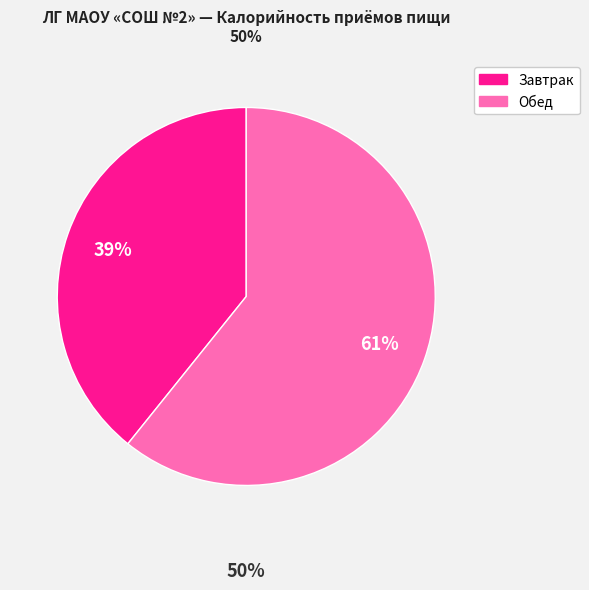

To the nearest percent, what is the average slice percentage?

50%